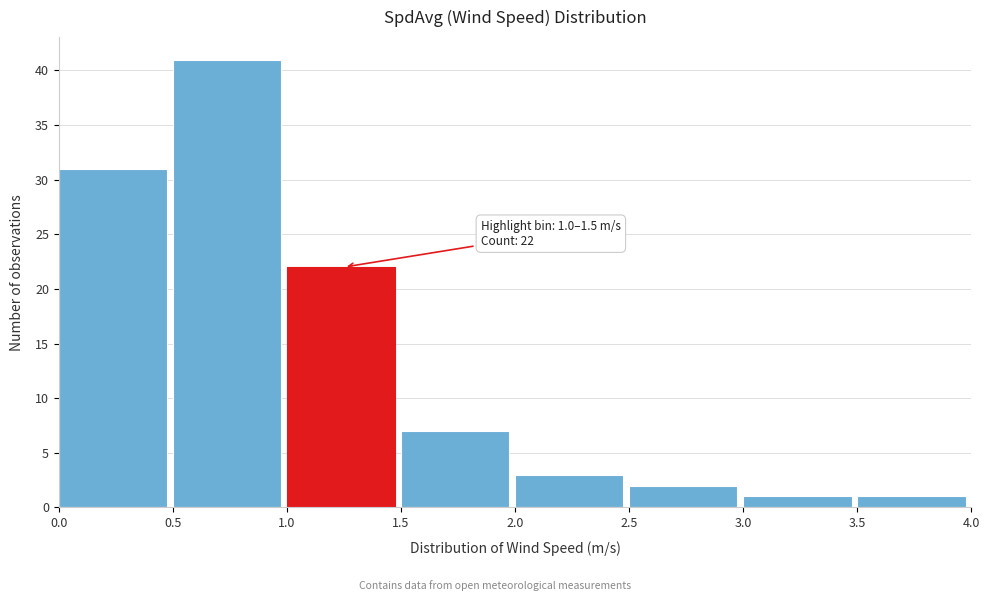

Over which range of the x-axis is the bar tallest?

0.5 to 1.0